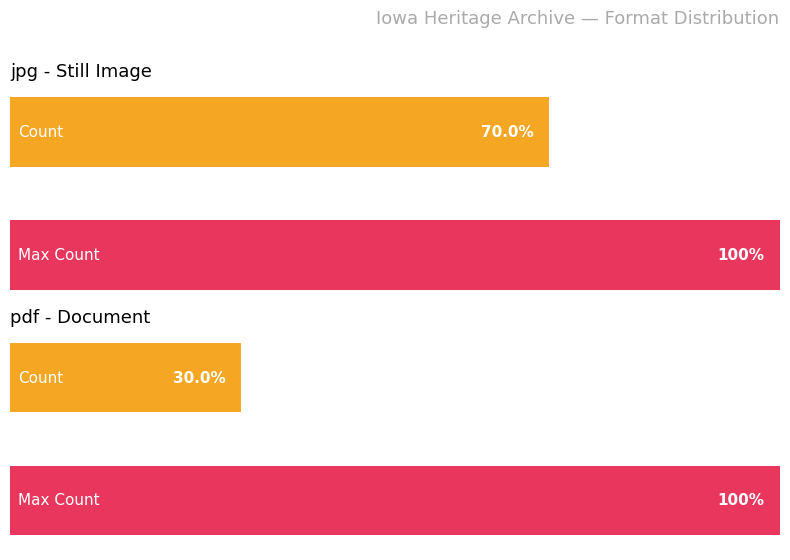

Does the chart contain stacked bars?

No